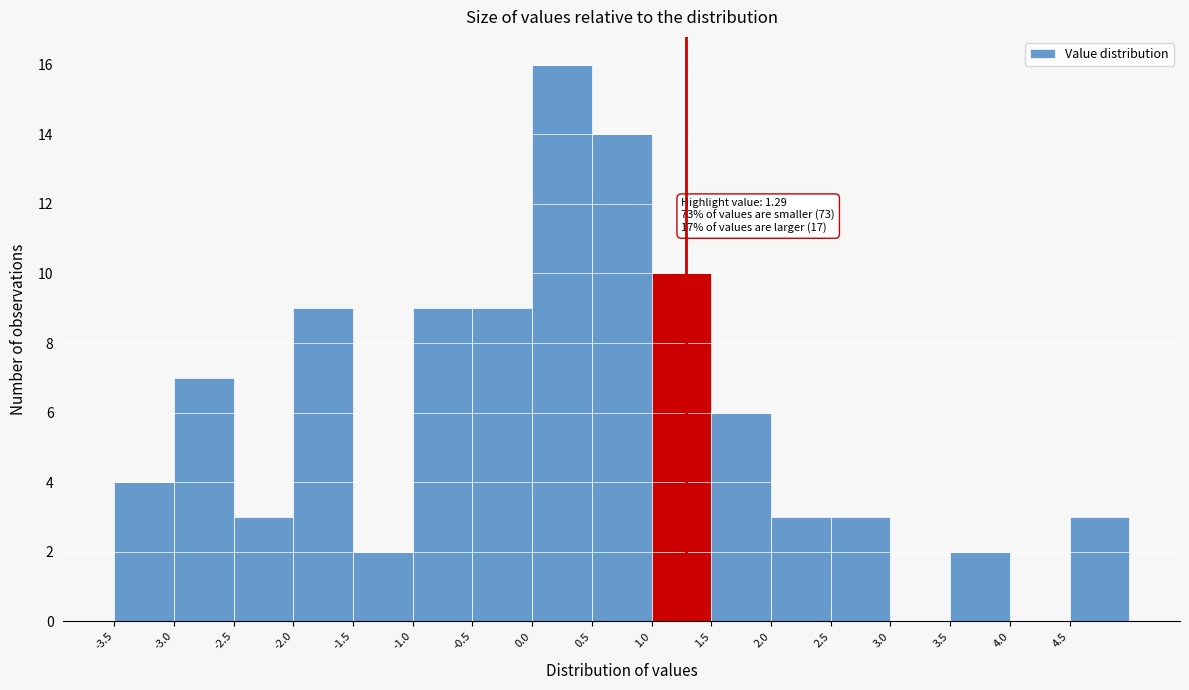

Over which range of the x-axis is the bar tallest?

0.0 to 0.5